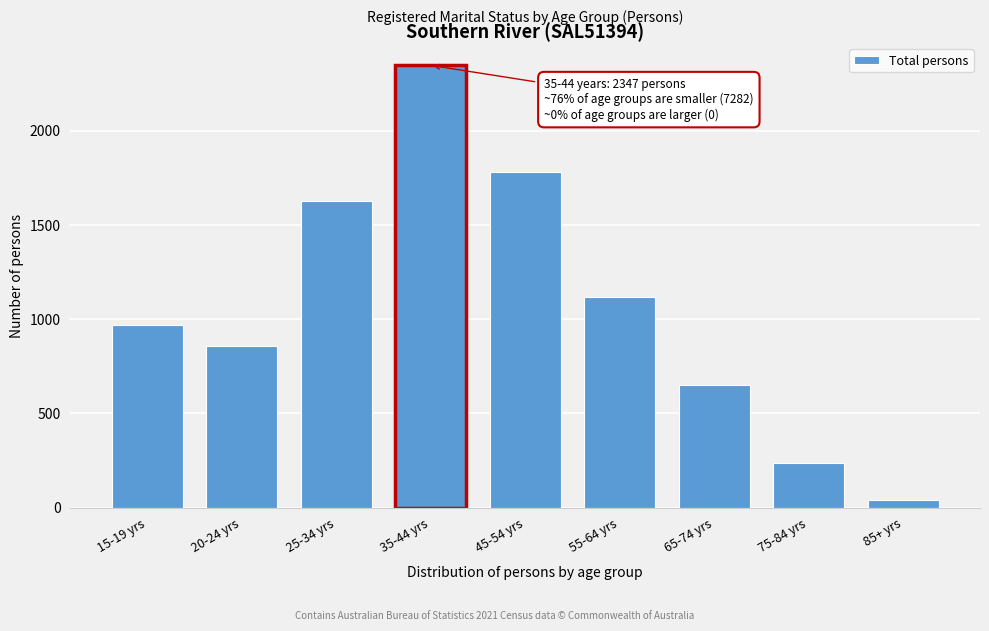

Reading left to right, list all the values displayed in this chart.

968	856	1629	2347	1779	1120	650	237	43